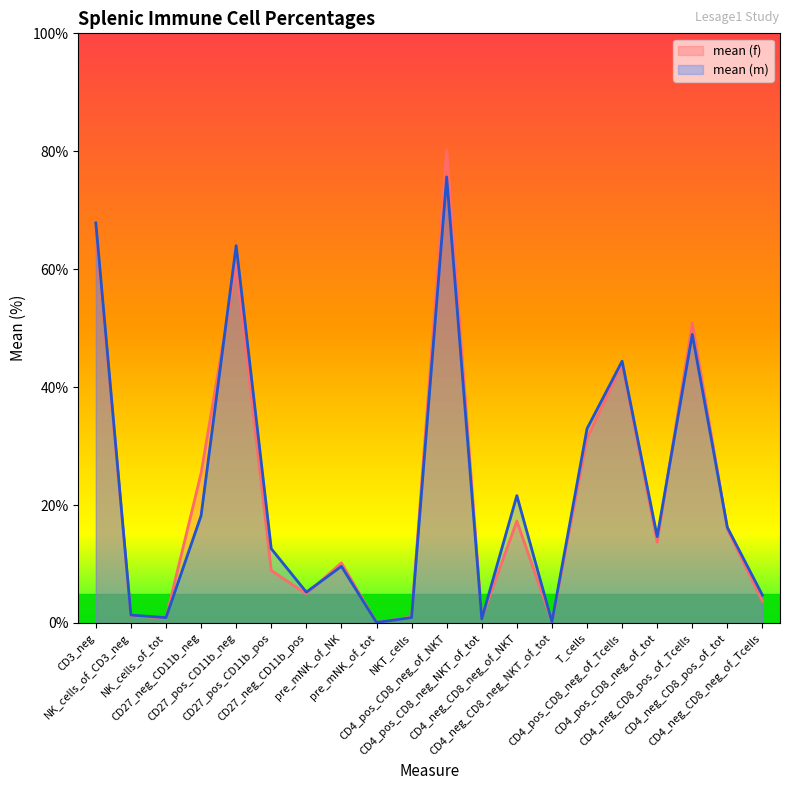

What is the difference between the second highest and minimum values in the mean (f) series?

66.6